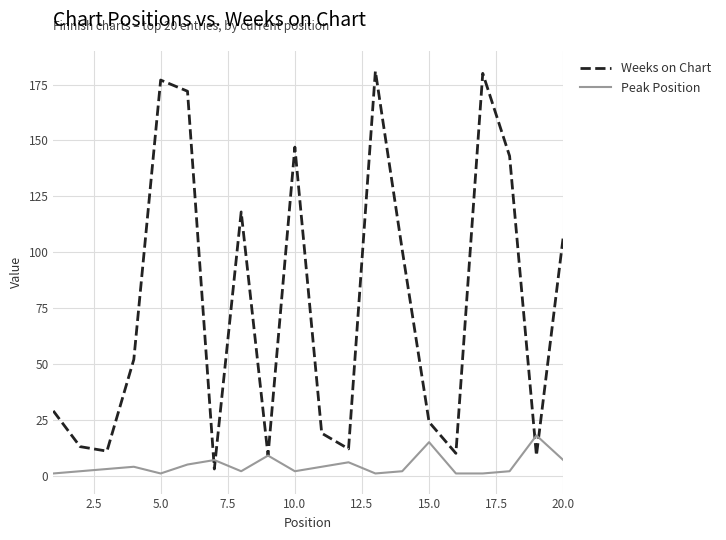

What is the average value of the Weeks on Chart series?

76